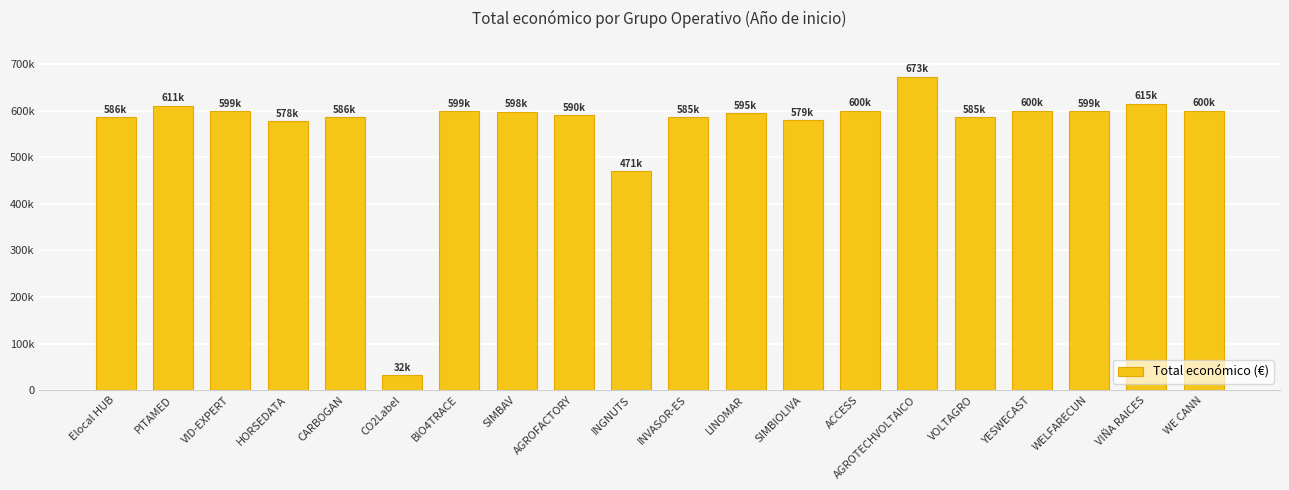

Reading right to left, what are all the values shown in this chart?

WE CANN=599584	VIÑA RAICES=614907	WELFARECUN=598909	YESWECAST=599792	VOLTAGRO=585460	AGROTECHVOLTAICO=672807	ACCESS=599779	SIMBIOLIVA=579152	LINOMAR=595173	INVASOR-ES=585346	INGNUTS=470675	AGROFACTORY=590382	SIMBAV=597651	BIO4TRACE=599262	CO2Label=32480	CARBOGAN=585914	HORSEDATA=577638	VID-EXPERT=599444	PITAMED=610889	Elocal HUB=586120